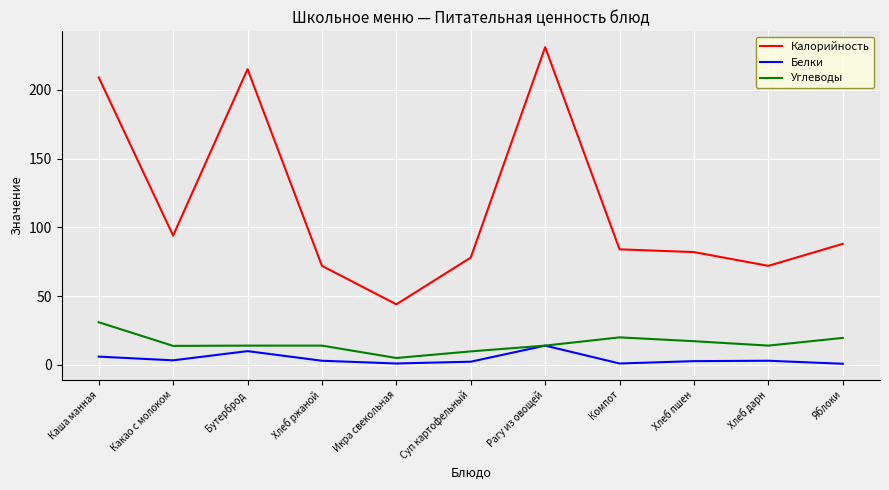

True or false: Калорийность has more than 1 interior local peaks.

True